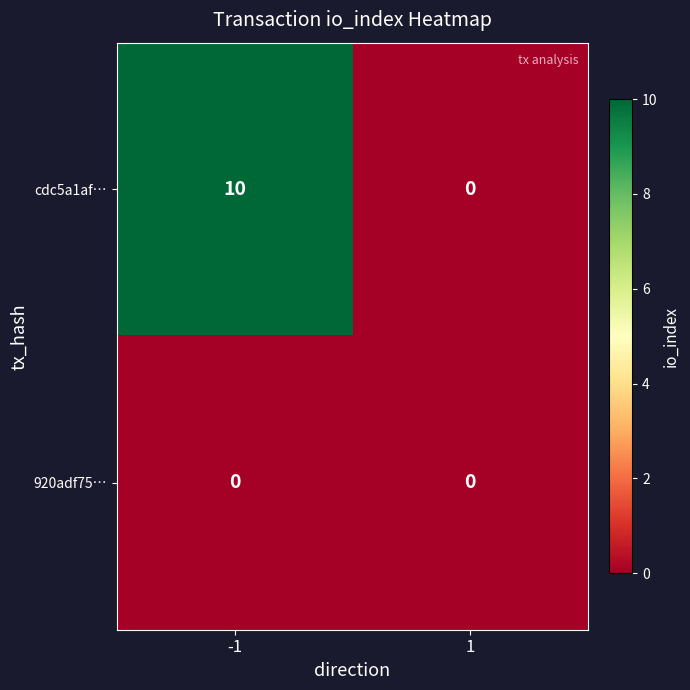

Which series has the largest total across all categories?

cdc5a1af…